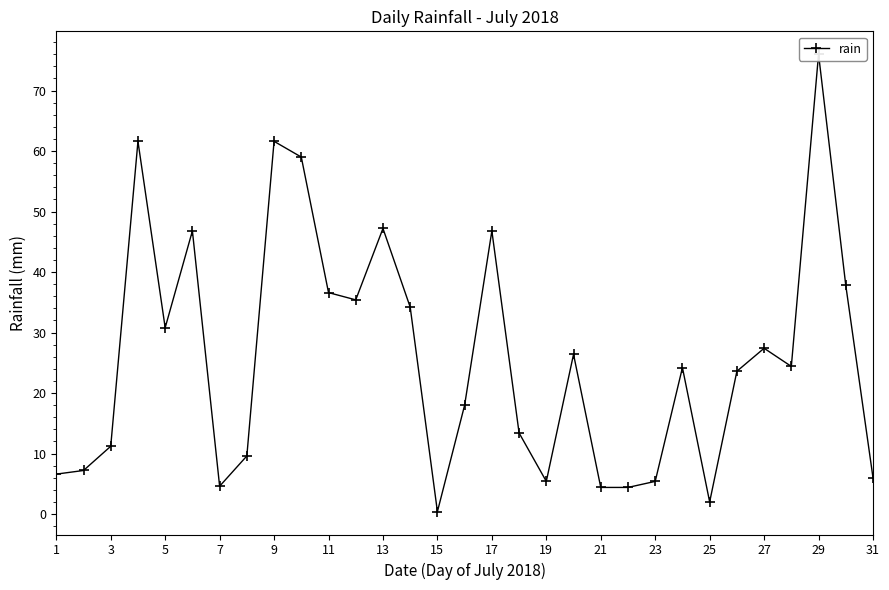

How many data points are less than 24?

15